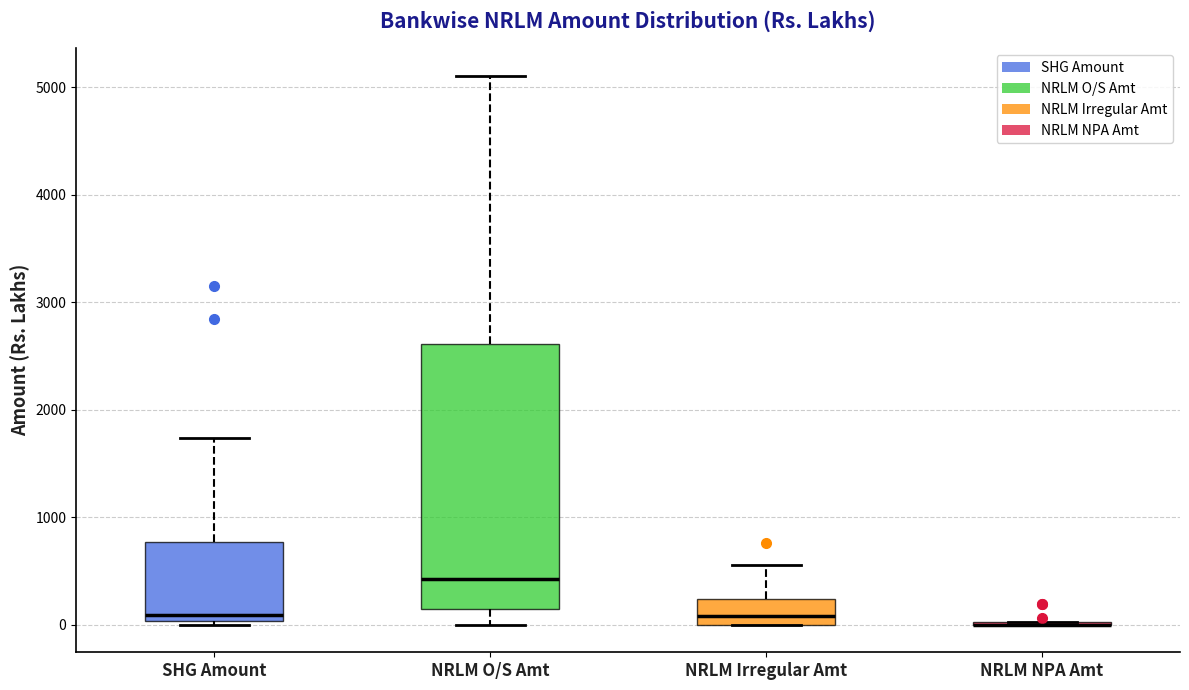

Comparing the boxes themselves (not the whiskers), which one is the tallest?

NRLM O/S Amt